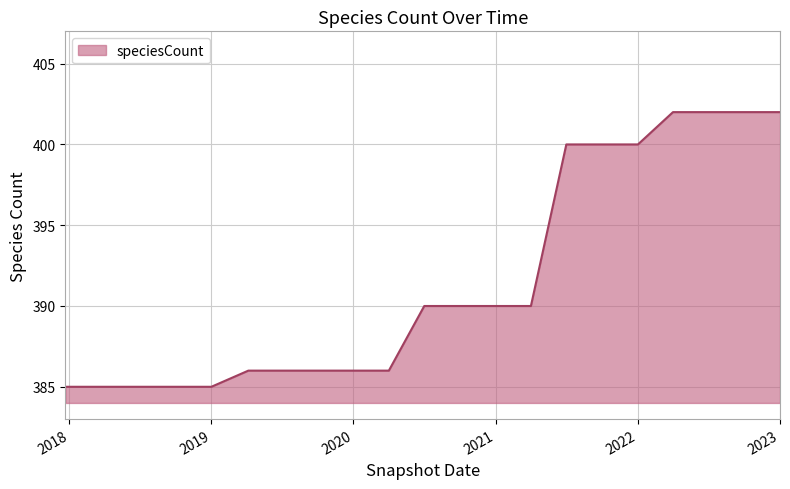

What is the maximum value shown in the chart?

402